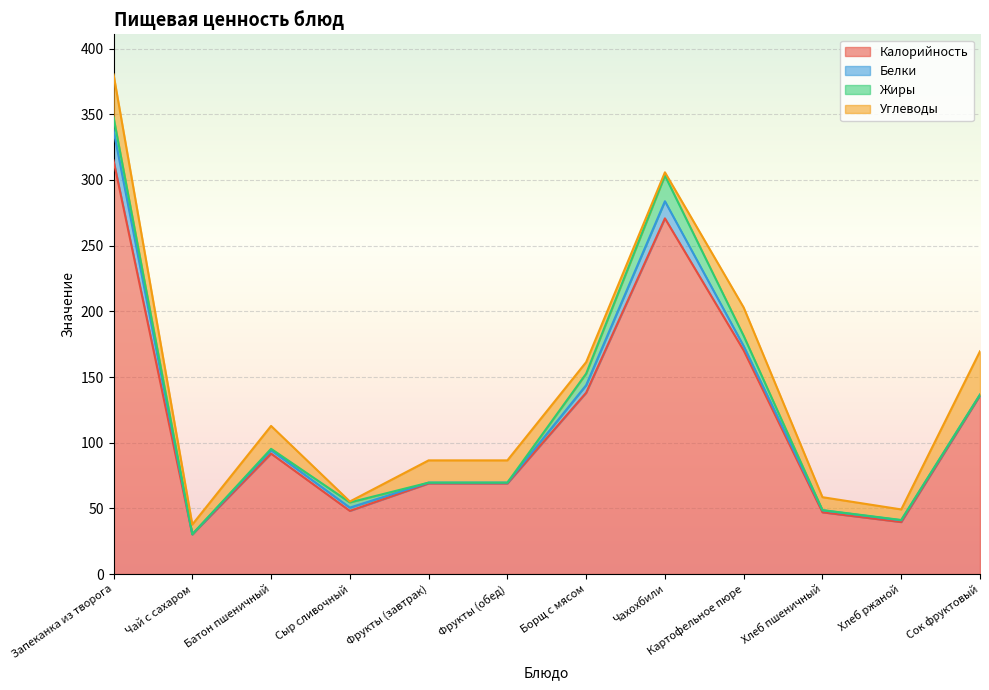

In Жиры, how many points are lower than both neighbors (excluding endpoints)?

2